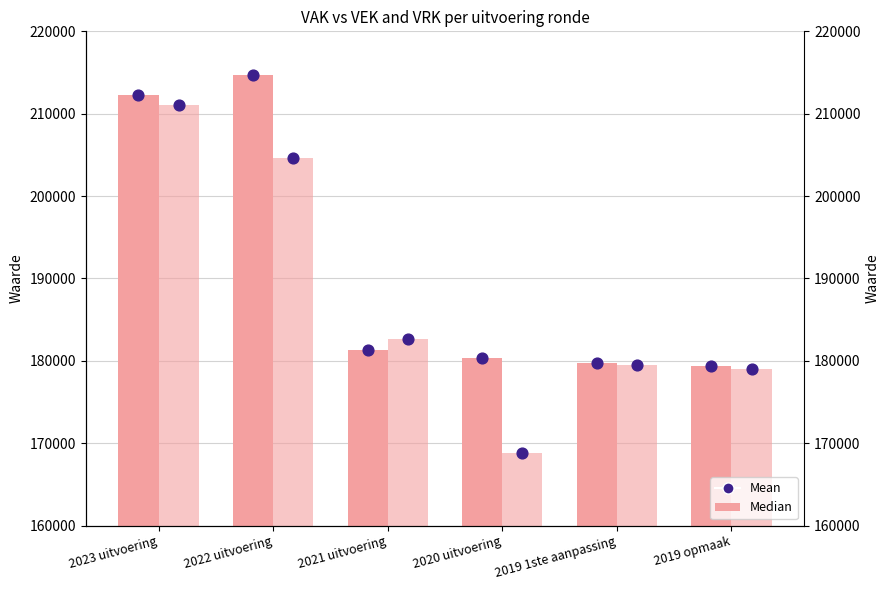

Which series contains the lowest Y value?

VRK